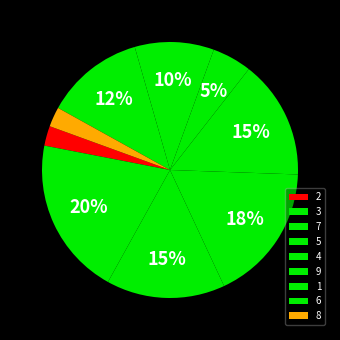

Is there any slice that represents more than half of the pie?

No